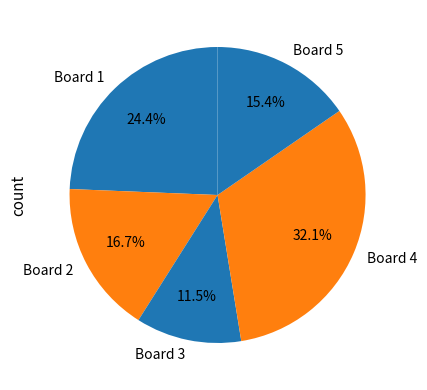

Do Board 5 and Board 2 together represent more than half of the pie?

No